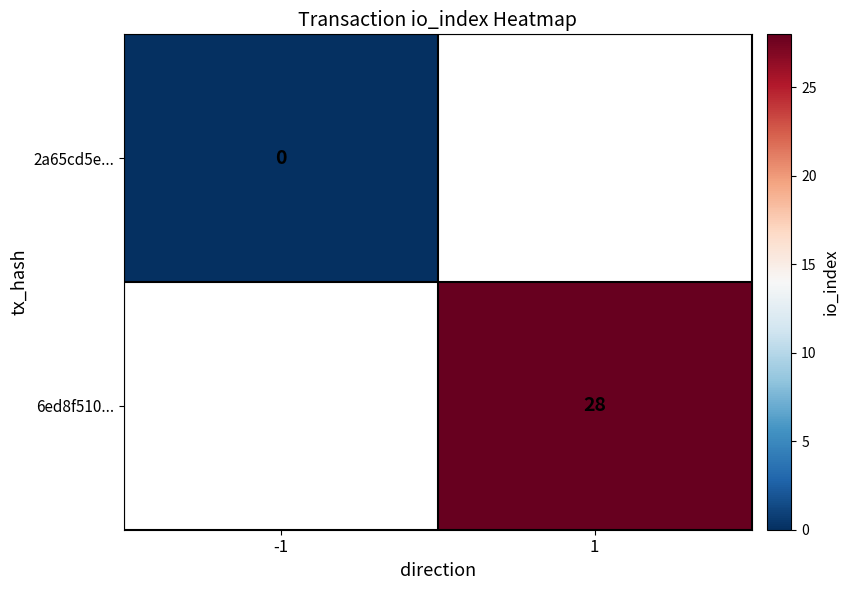

Between -1 and 1, which is larger?

1